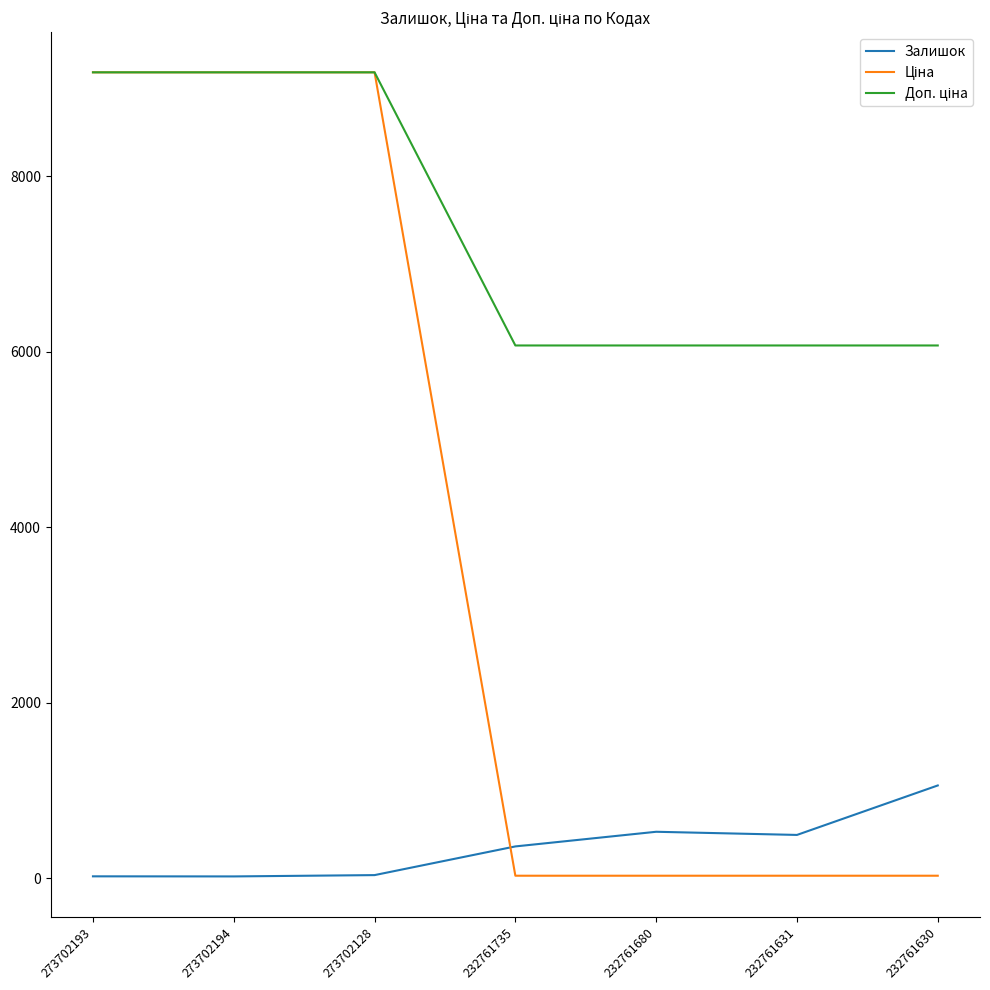

Which category has the highest value in the Залишок series?

232761630